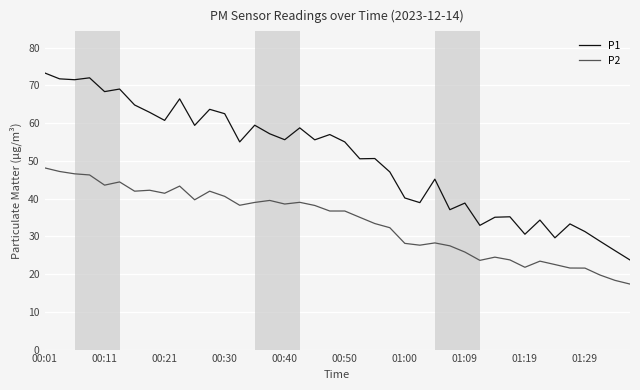

Which series has the largest total across all categories?

P1